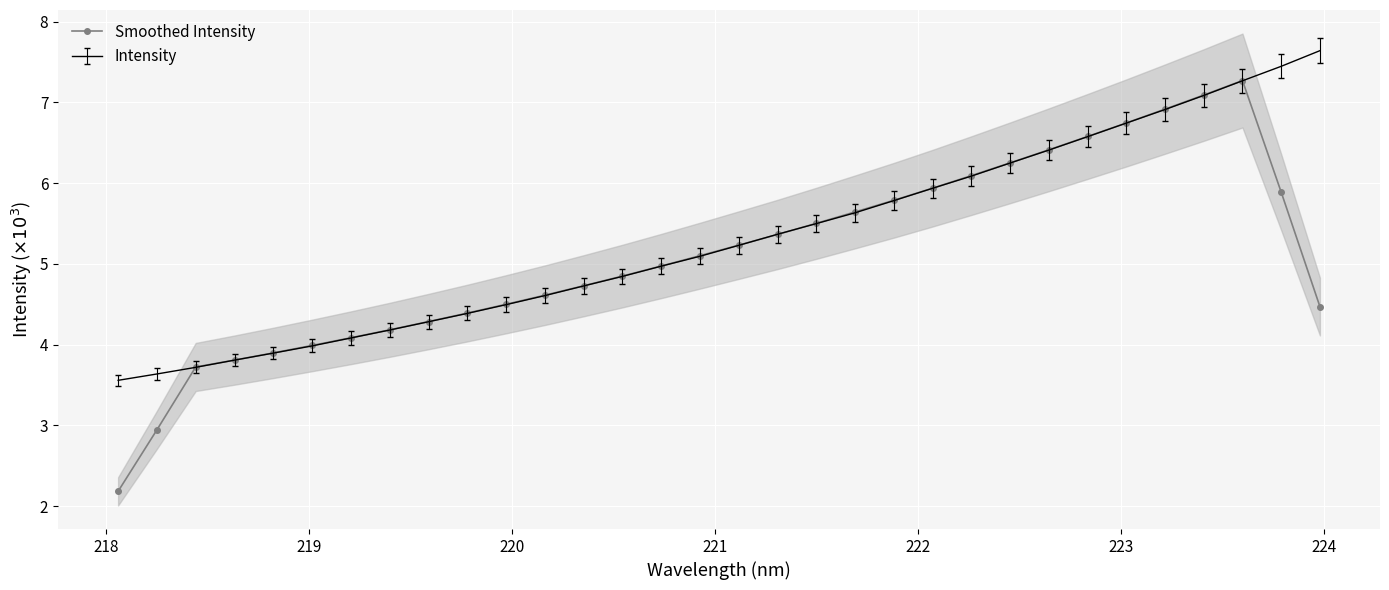

What is the minimum value for Smoothed Intensity?

2.2